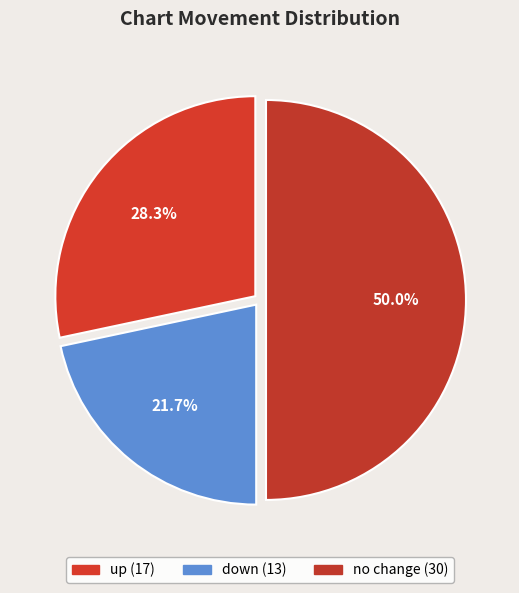

How many segments does this pie chart have?

3